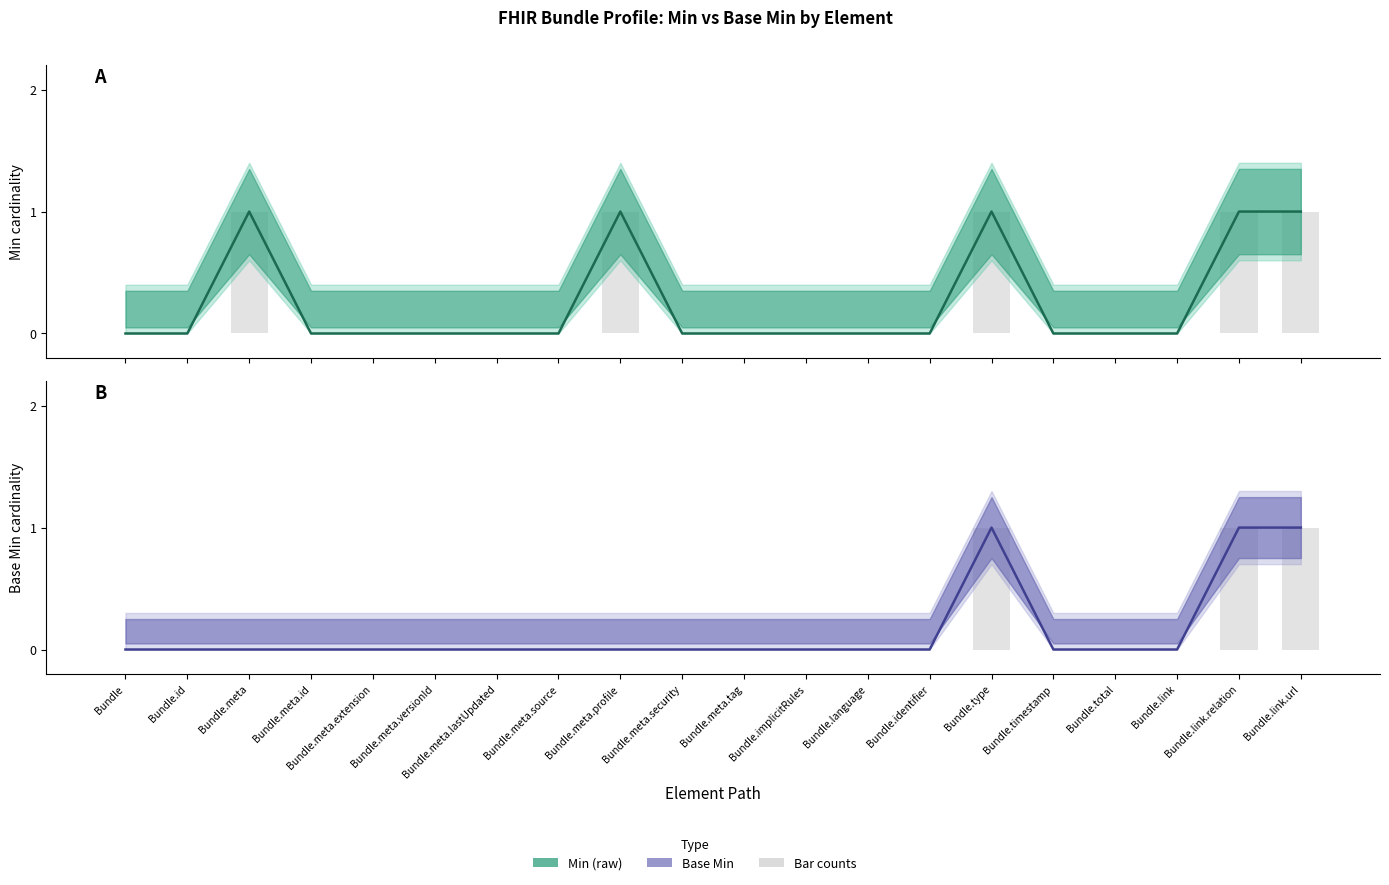

True or false: Base Min has a value of 0 at Bundle.link.

True